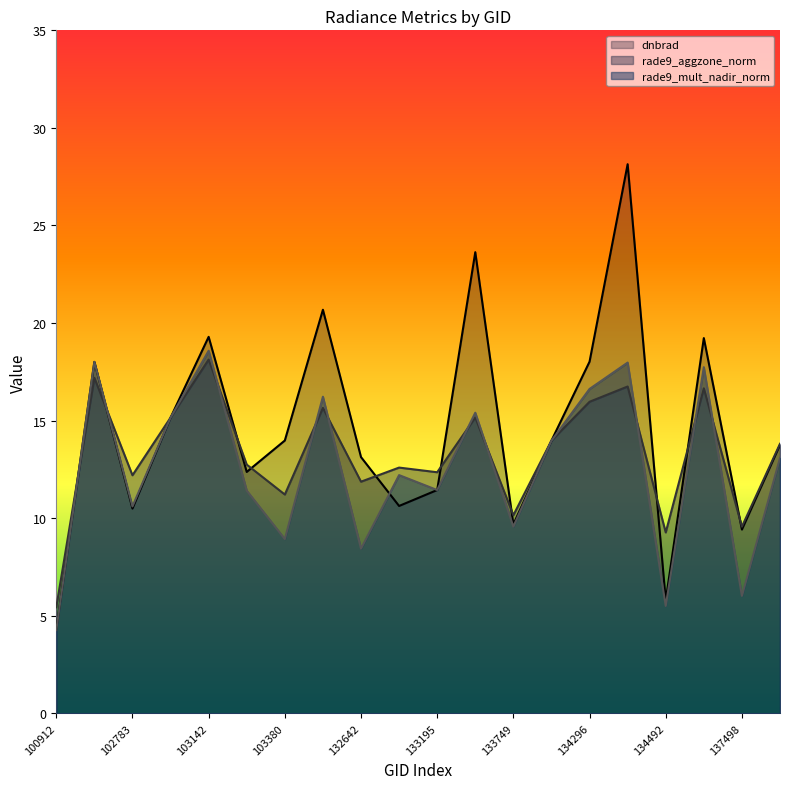

At which label does rade9_aggzone_norm first exceed 13?

102535